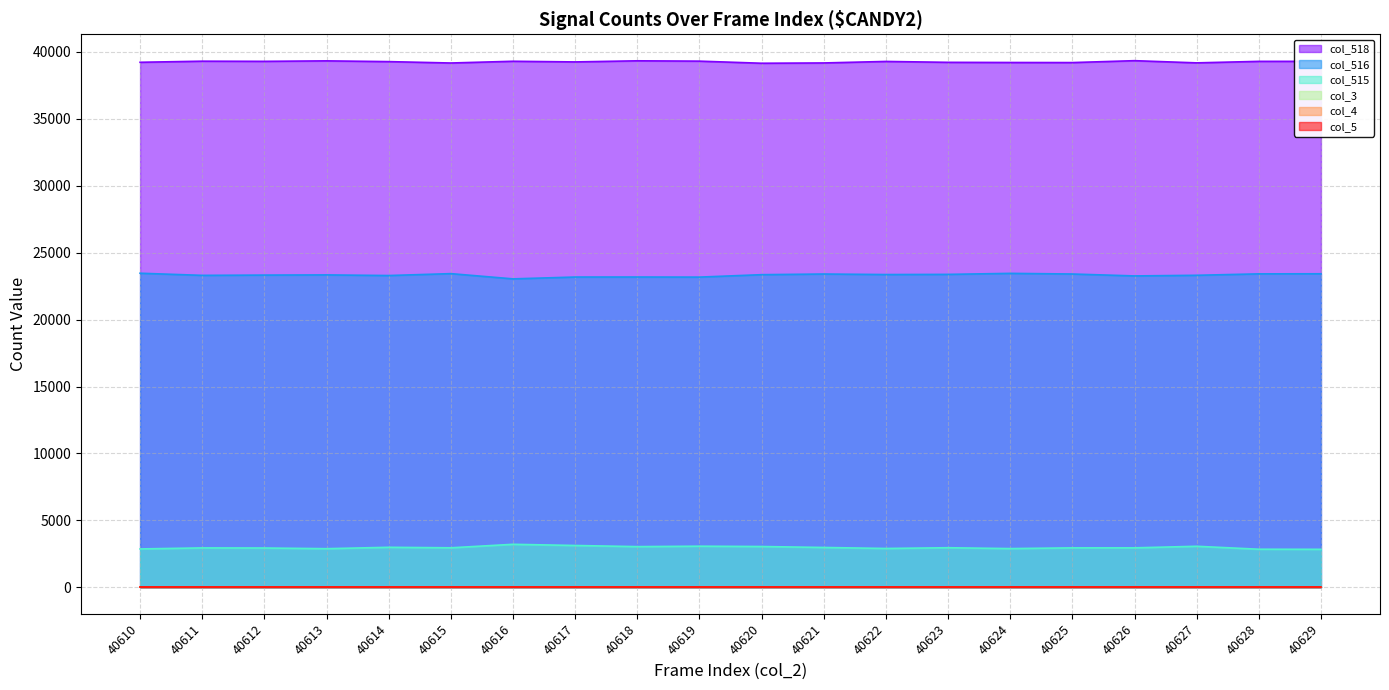

Reading left to right, what are all the values shown in this chart?

col_518: 39204	39286	39274	39310	39254	39150	39280	39231	39314	39289	39132	39154	39267	39200	39188	39182	39324	39160	39273	39274
col_516: 23456	23297	23317	23331	23284	23426	23035	23172	23174	23167	23348	23397	23358	23370	23446	23398	23255	23302	23409	23415
col_515: 2875	2952	2944	2894	2997	2959	3220	3132	3047	3079	3055	2984	2910	2965	2901	2955	2956	3073	2853	2846